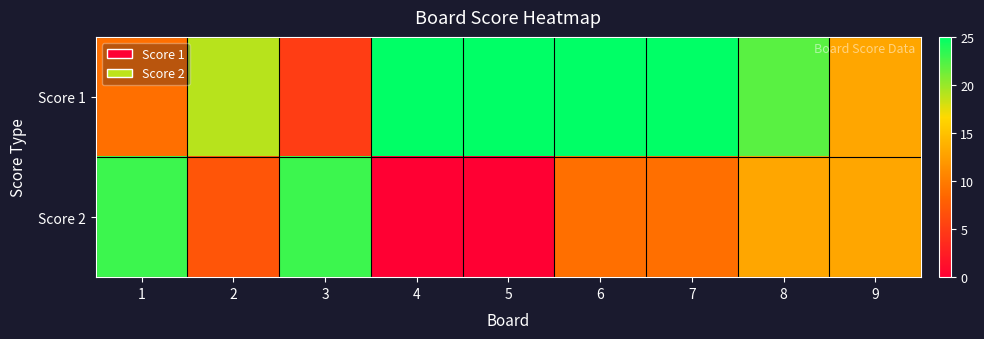

Rank the series at 9 from highest to lowest value.

Score 1, Score 2